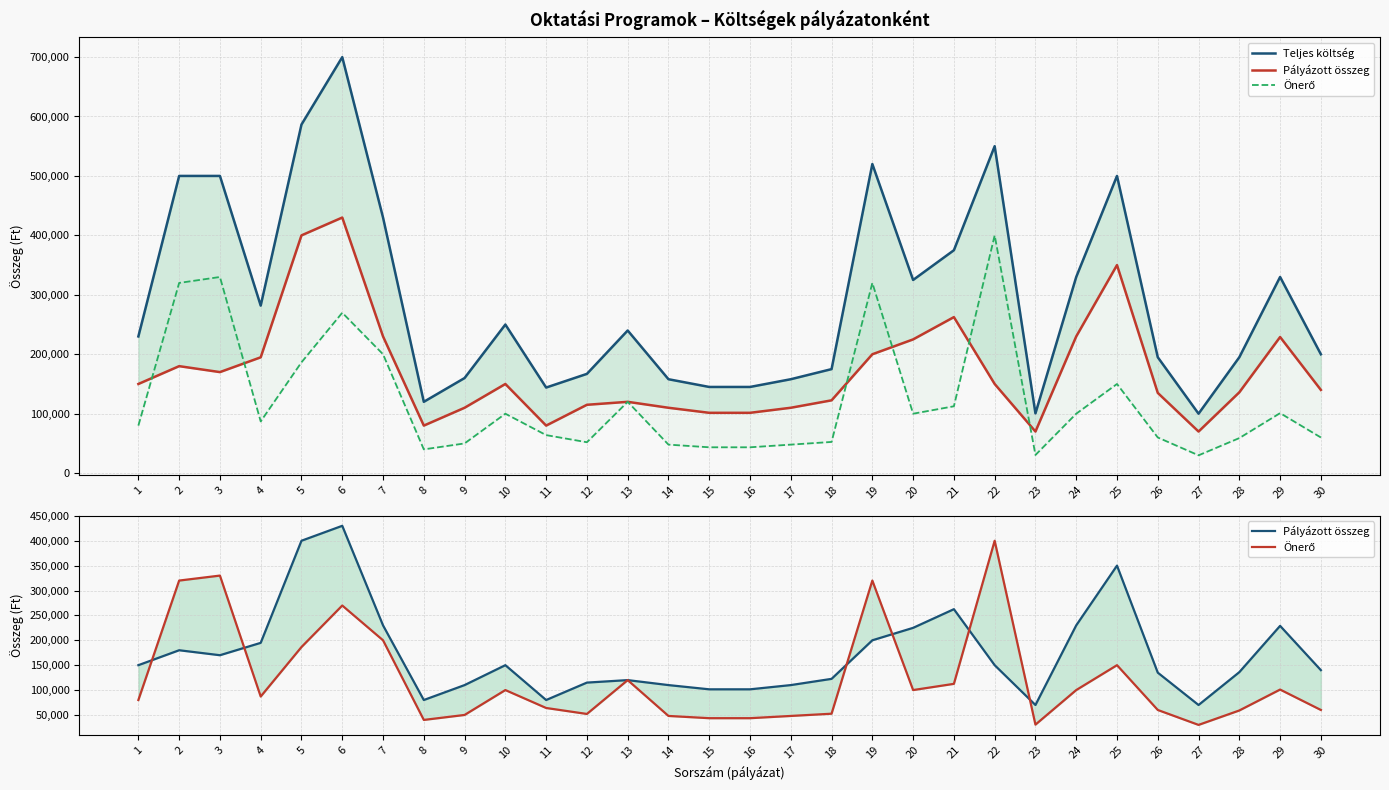

At how many categories does at least one series exceed 665694?

1